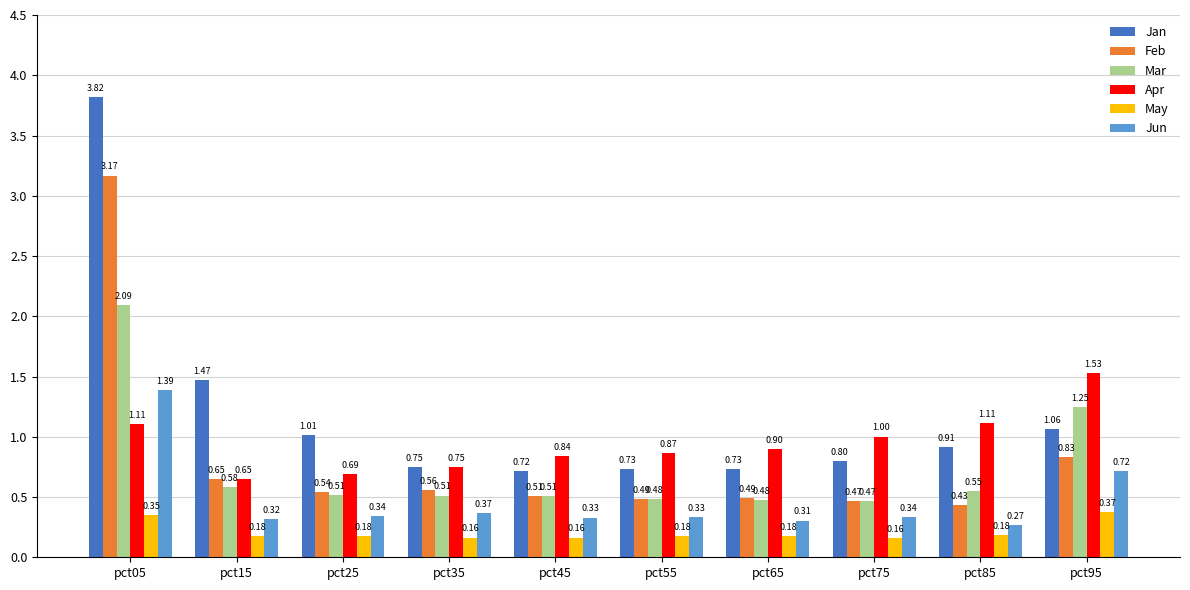

At pct65, list the series in order from largest to smallest.

Apr, Jan, Feb, Mar, Jun, May